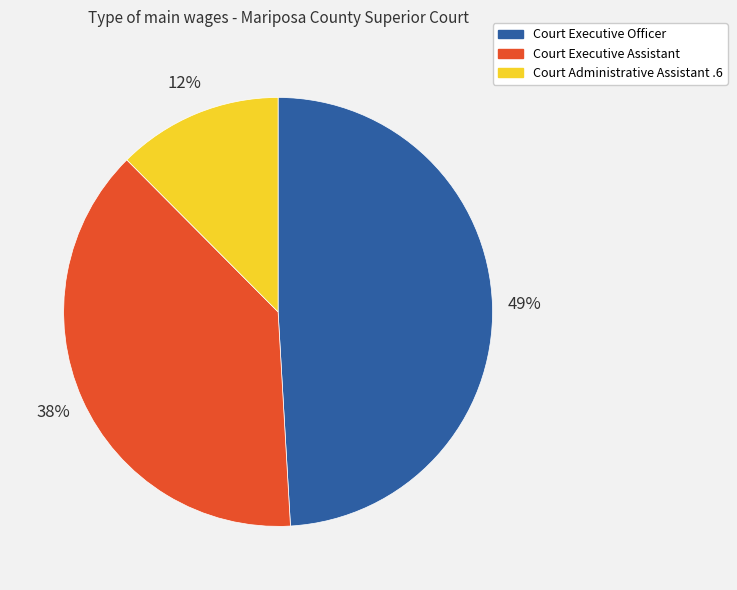

Is there any slice that represents more than half of the pie?

No